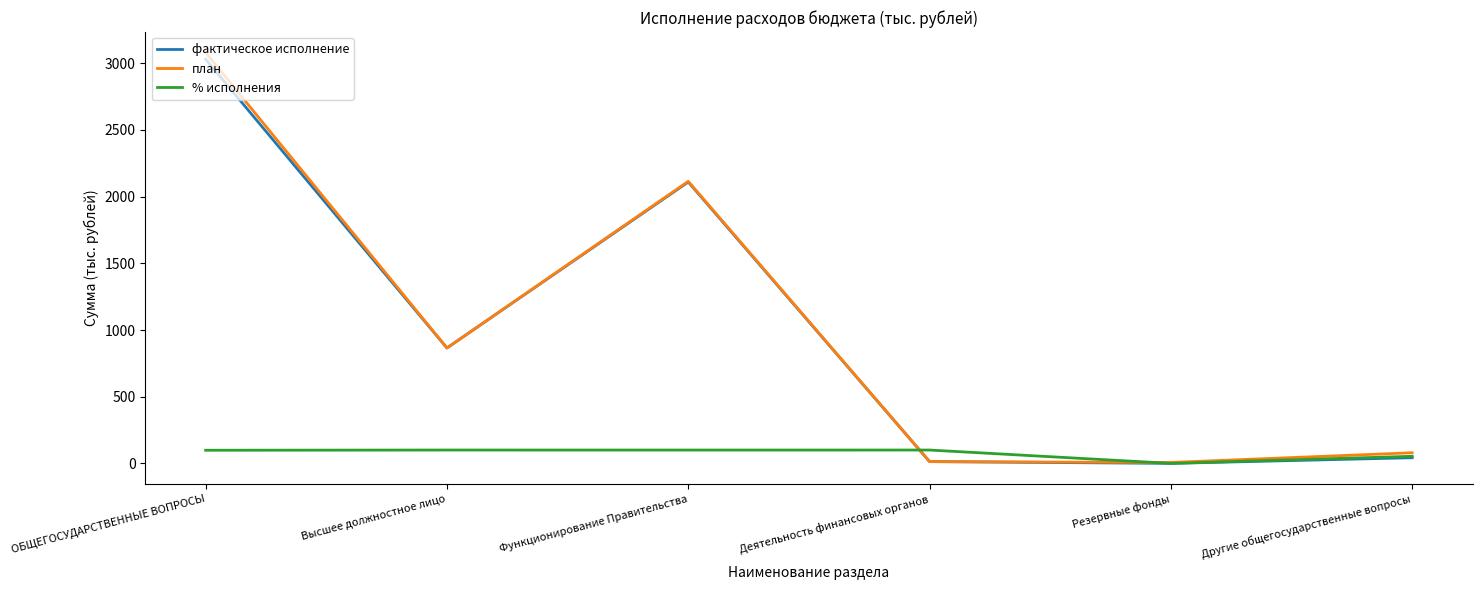

At which label is фактическое исполнение closest to 1515?

Функционирование Правительства